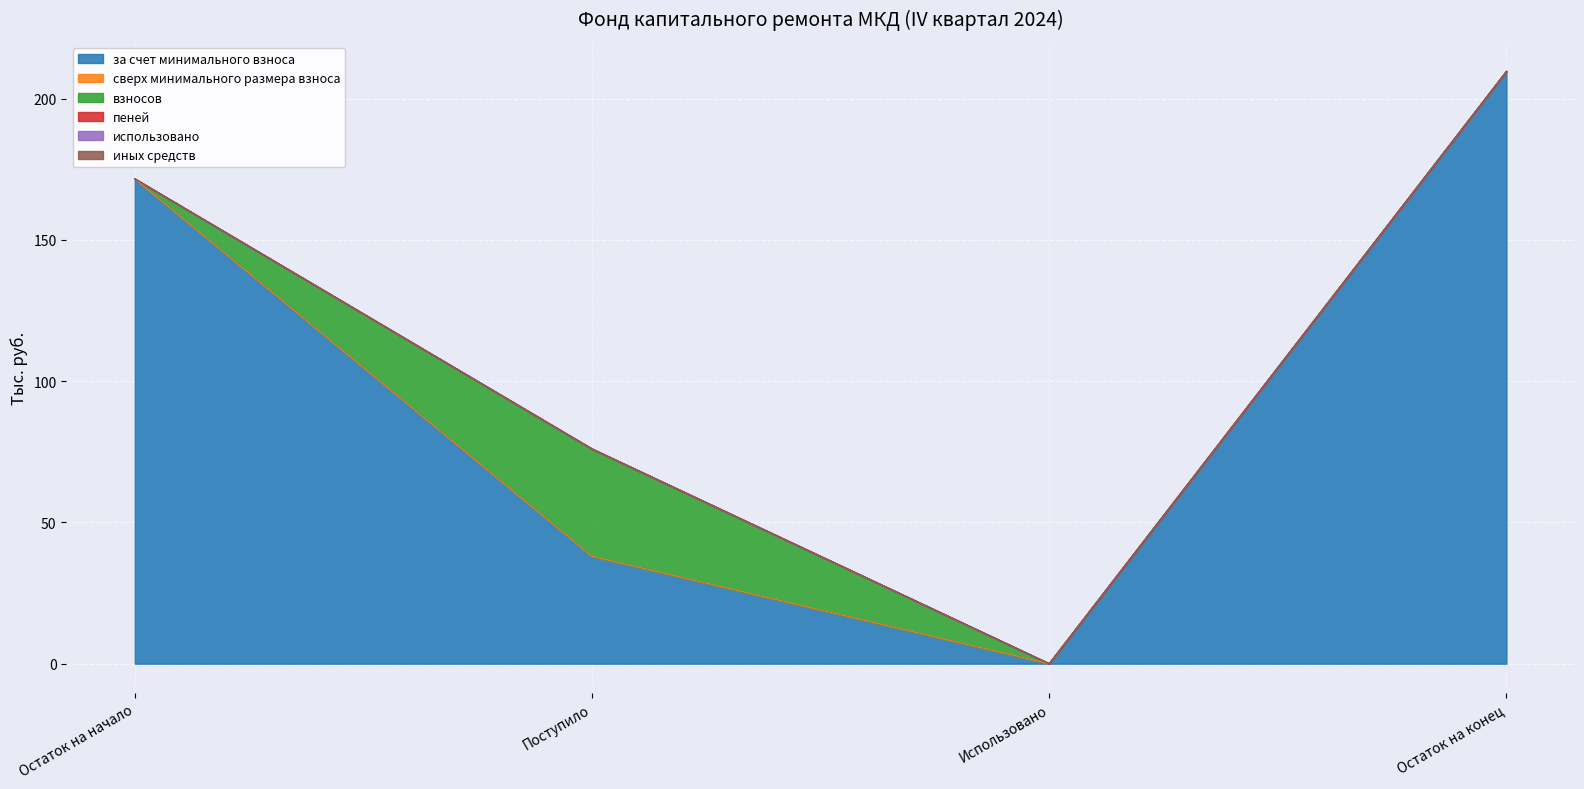

Where is the first local minimum for за счет минимального взноса?

Использовано